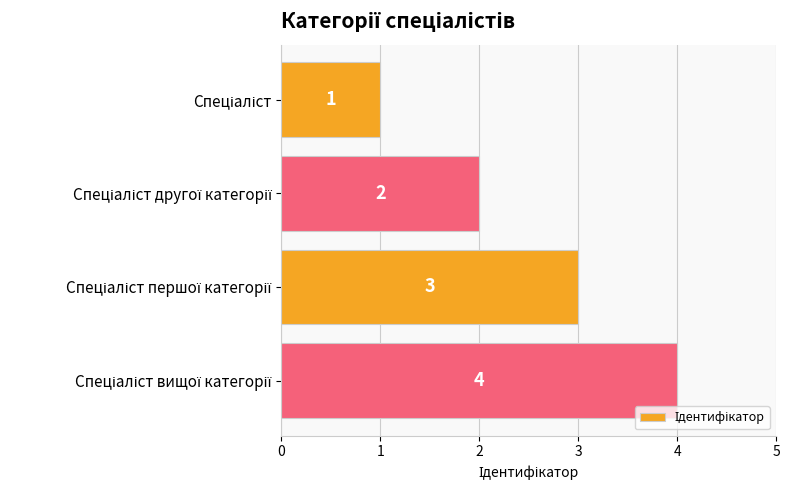

What is the greatest value displayed?

4